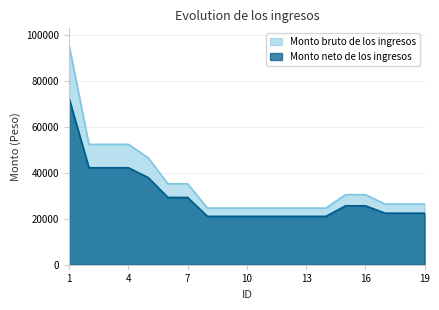

What is the difference between the second highest and minimum values in the Monto neto de los ingresos series?

21163.9